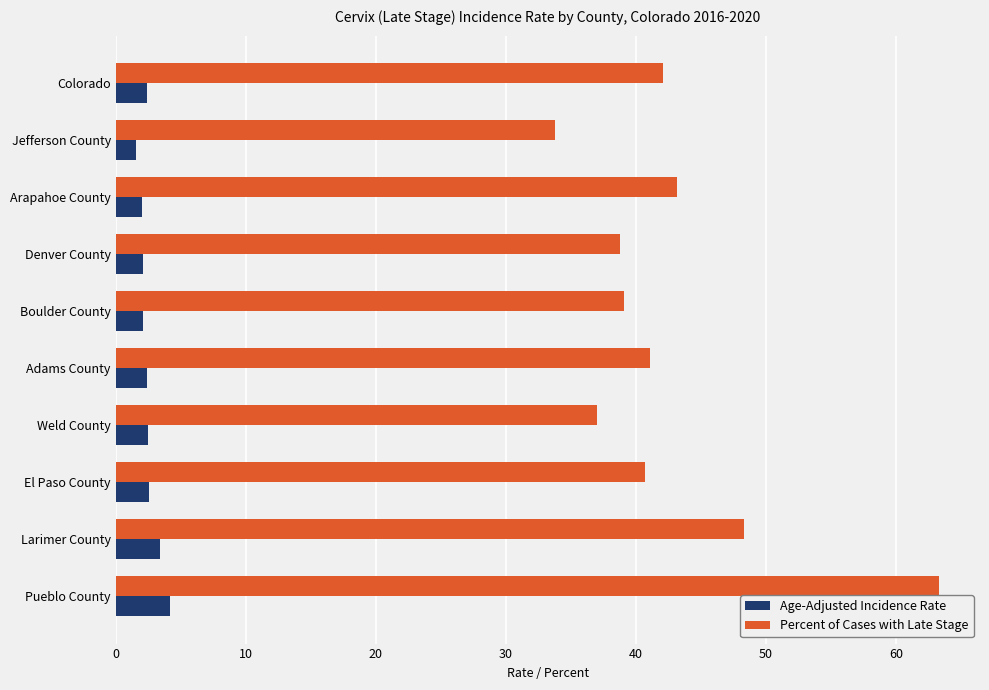

Which series has the largest range (max minus min)?

Percent of Cases with Late Stage